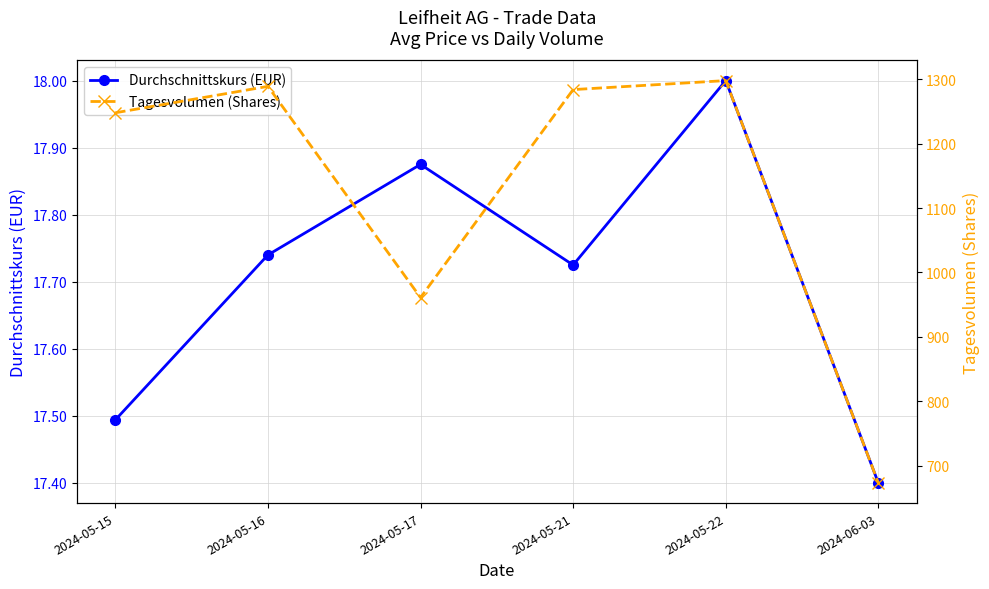

What is the difference between the maximum and second lowest values in the Durchschnittskurs (EUR) series?

0.5